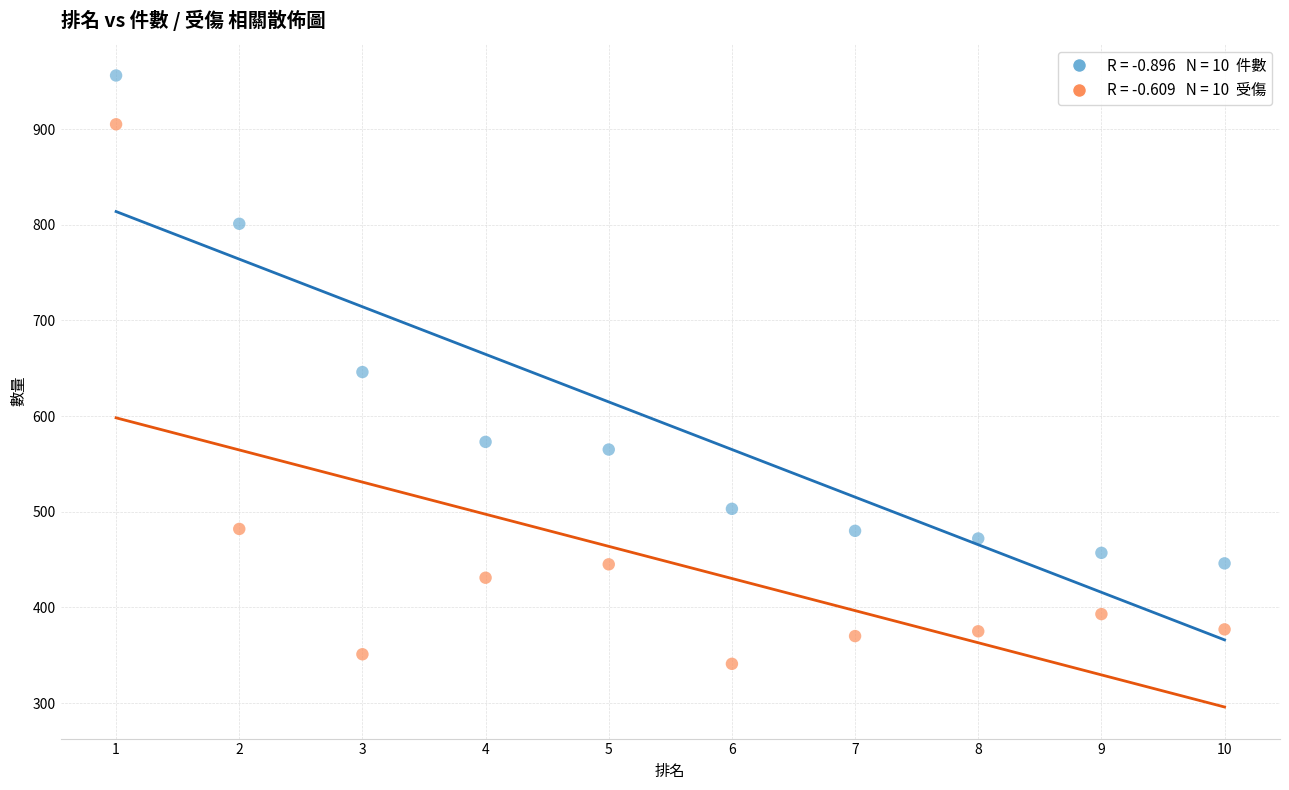

Across all data points, what is the range of X values (max minus min)?

9